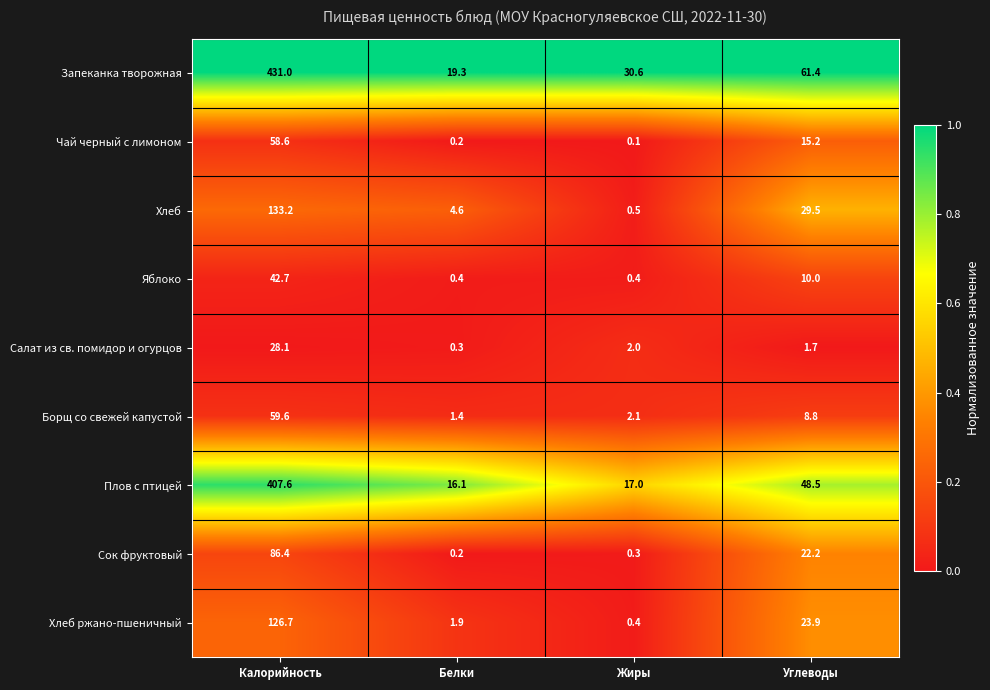

What is the maximum value shown in the chart?

431.0